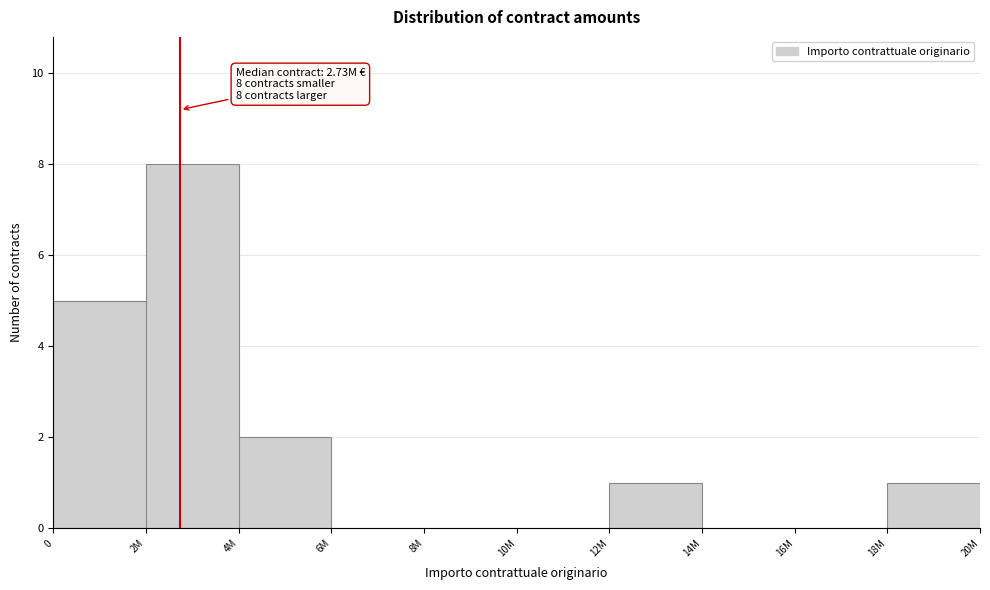

Reading right to left, transcribe all the data shown in this chart.

18M=1	16M=0	14M=0	12M=1	10M=0	8M=0	6M=0	4M=2	2M=8	0=5